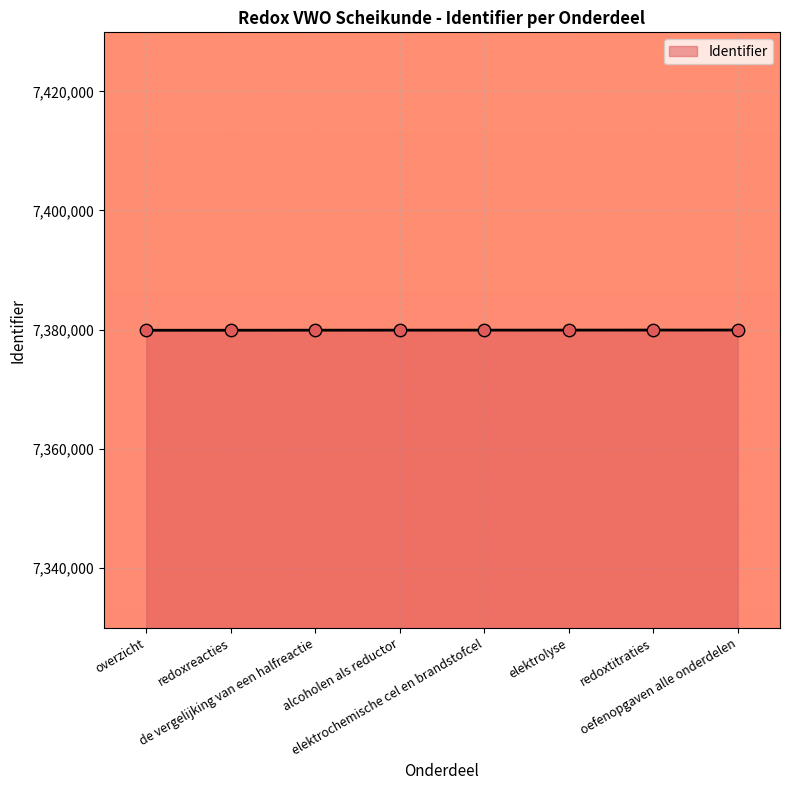

What is the change in value from overzicht to redoxreacties?

+6